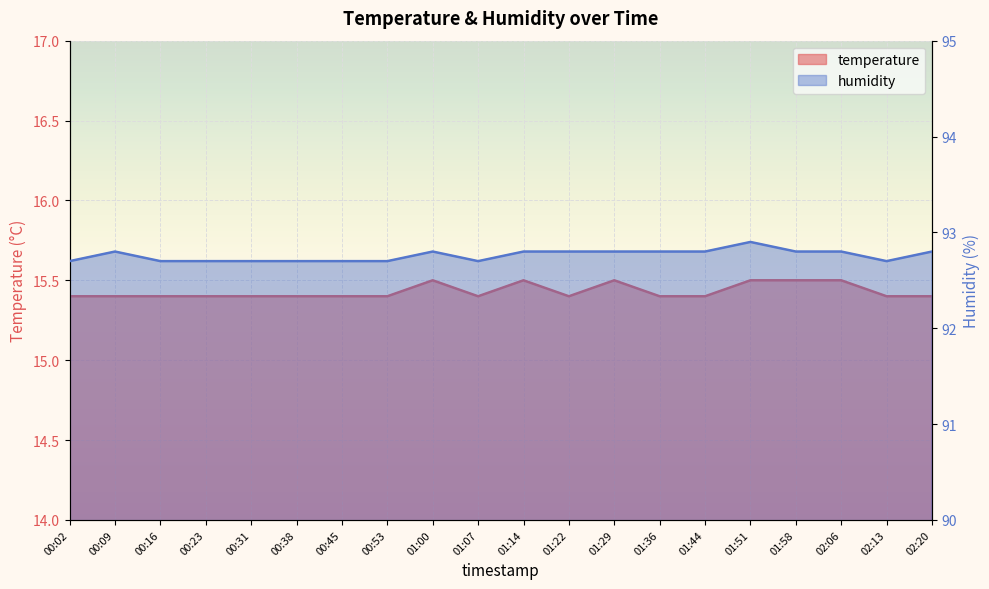

Read the humidity value at 00:31.

92.7